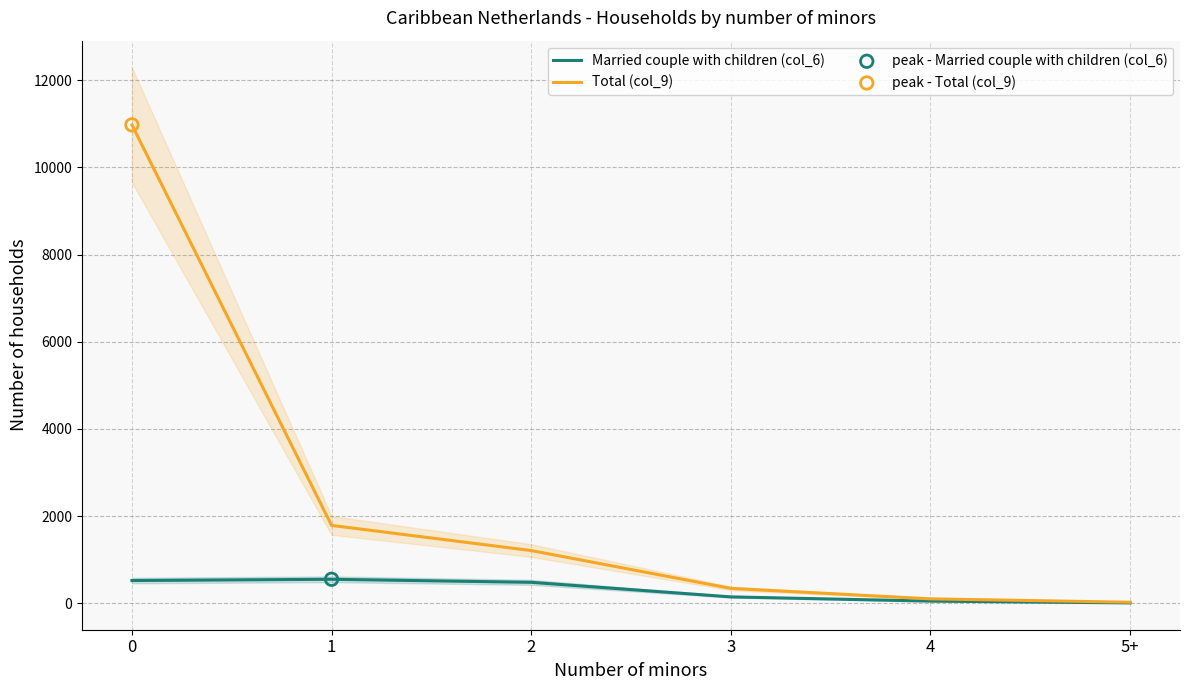

Which series reaches the maximum Y coordinate?

Total (col_9)